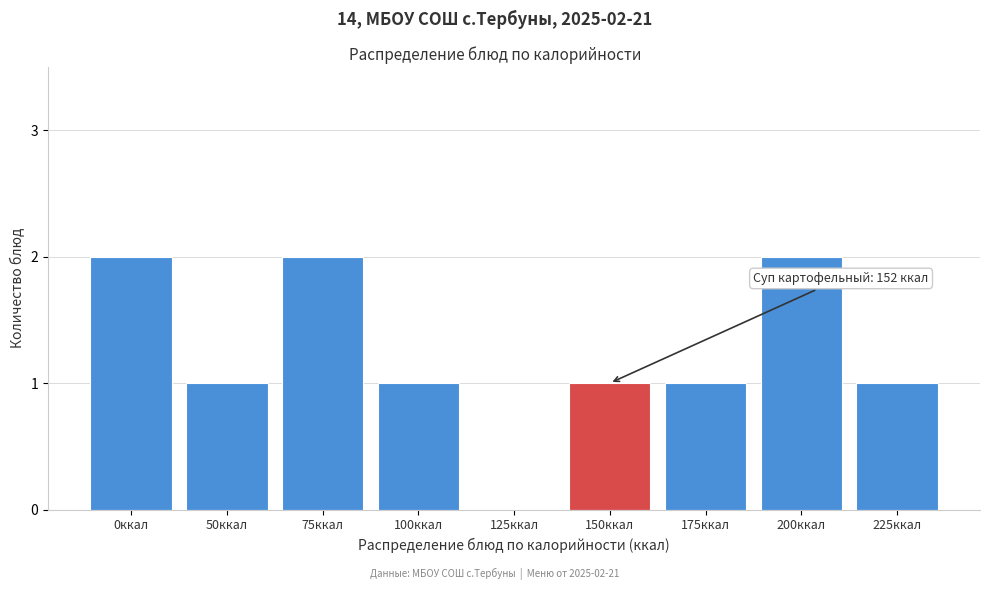

Reading left to right, list all the values displayed in this chart.

0ккал=2	50ккал=1	75ккал=2	100ккал=1	125ккал=0	150ккал=1	175ккал=1	200ккал=2	225ккал=1